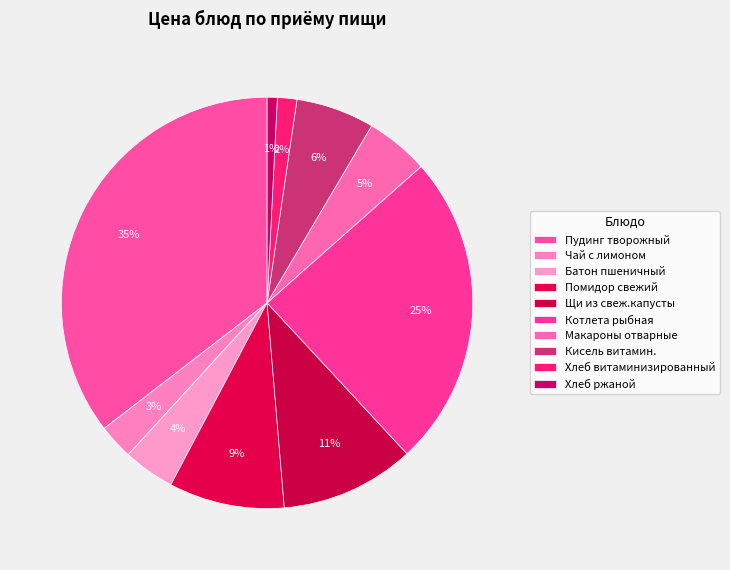

Which category has the smallest portion of the pie?

Хлеб ржаной